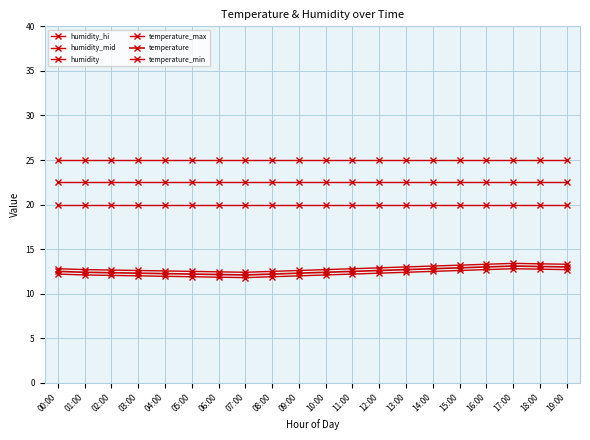

How many distinct data groups are displayed?

6